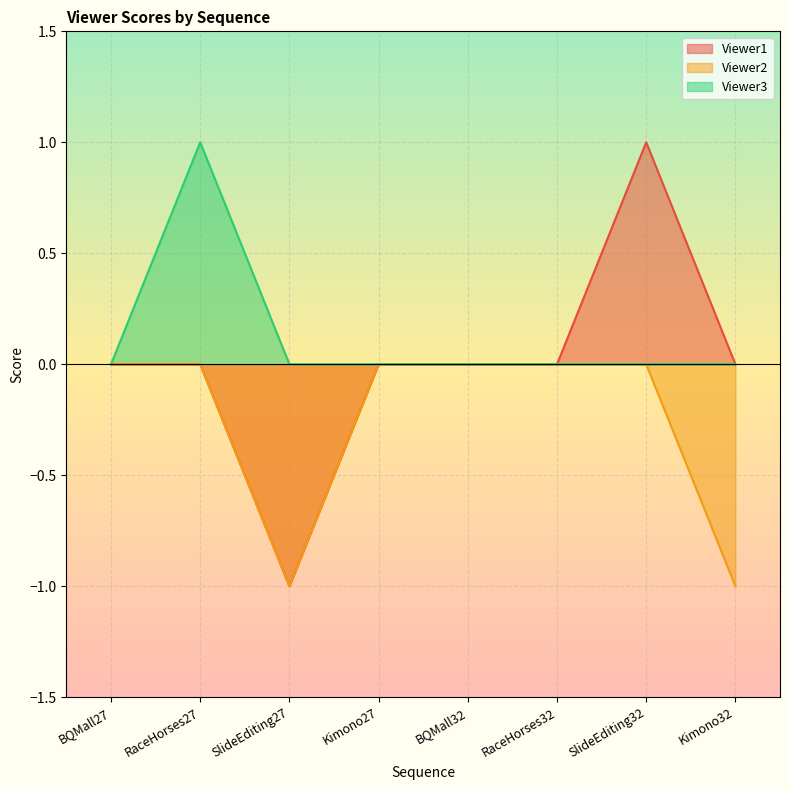

The Viewer3 series shows 0 at BQMall32. True or false?

True